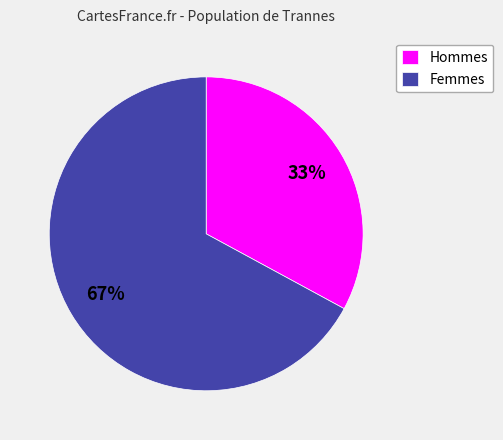

The Hommes slice represents 21% of the pie. True or false?

False